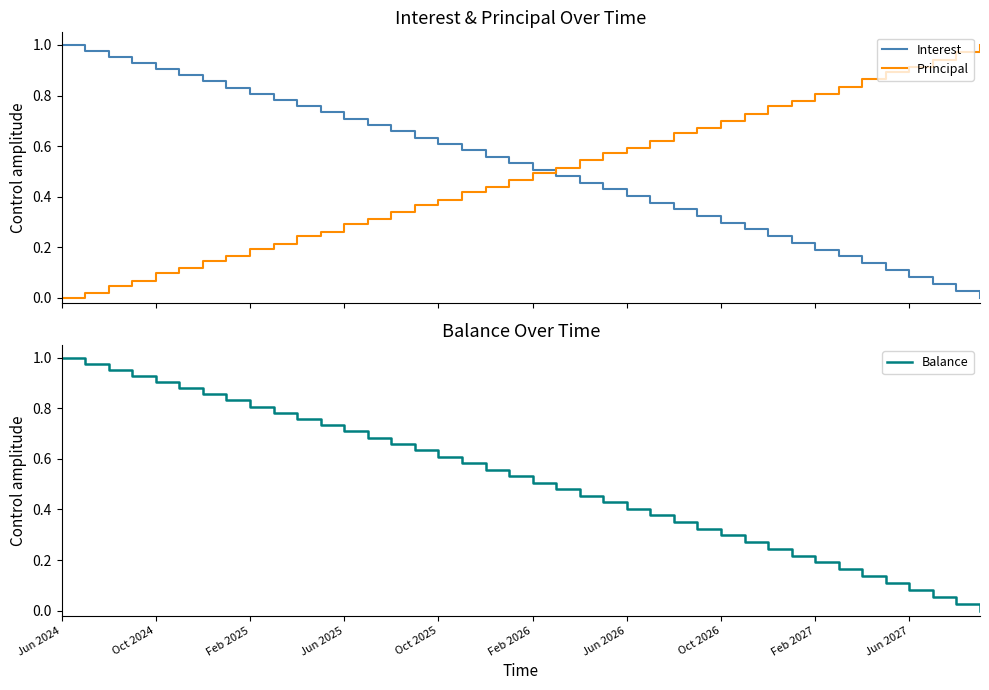

At 30, list the series in order from smallest to largest.

Balance, Interest, Principal